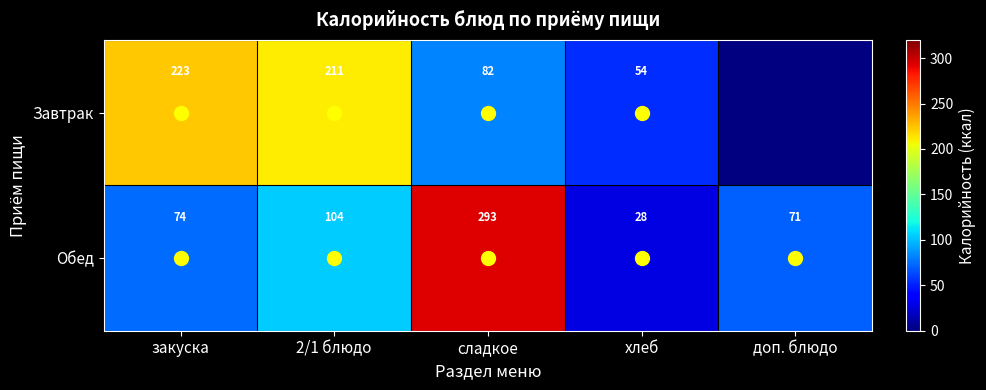

Between доп. блюдо and закуска, which is larger?

закуска